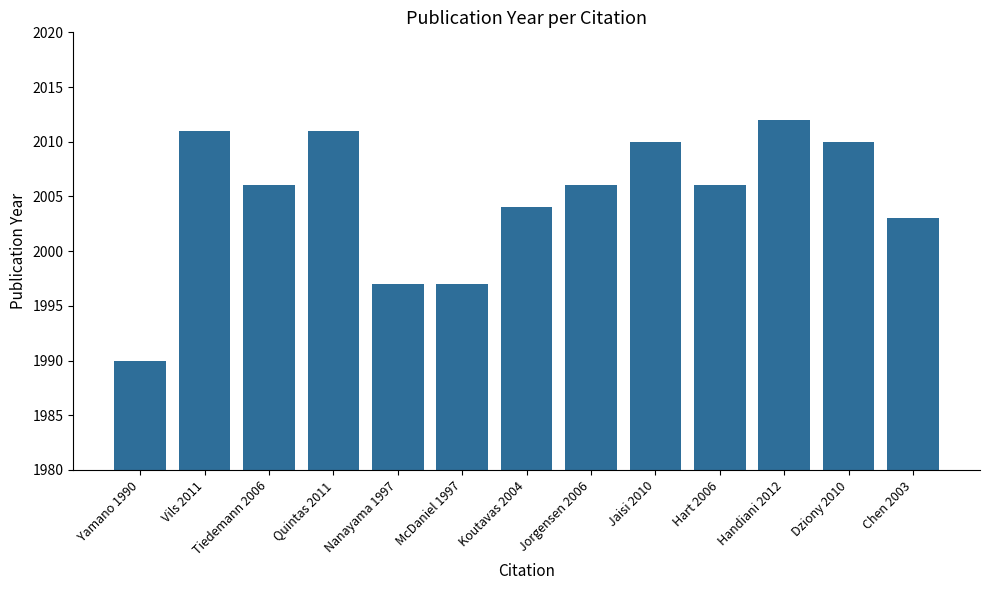

What is the difference between the maximum and second lowest values?

15